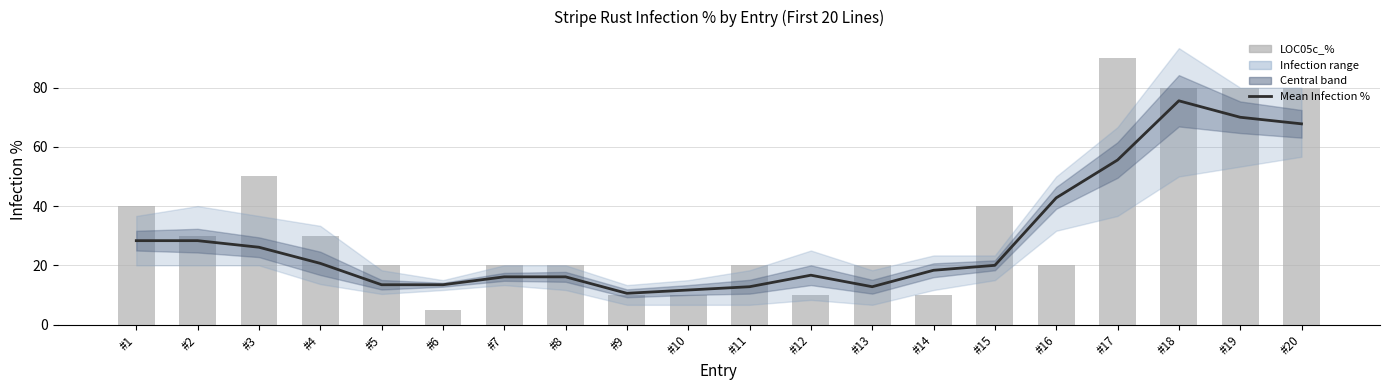

Between #7 and #3, which is larger?

#3